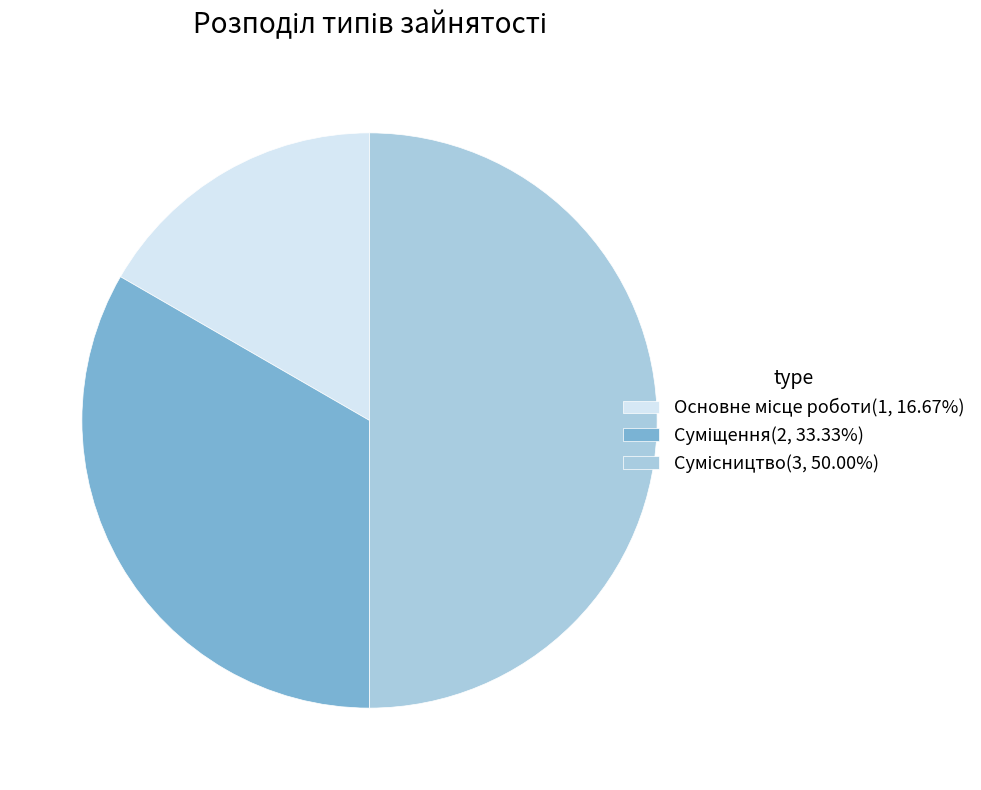

To the nearest percent, what is the combined percentage of Основне місце роботи and Сумісництво?

67%